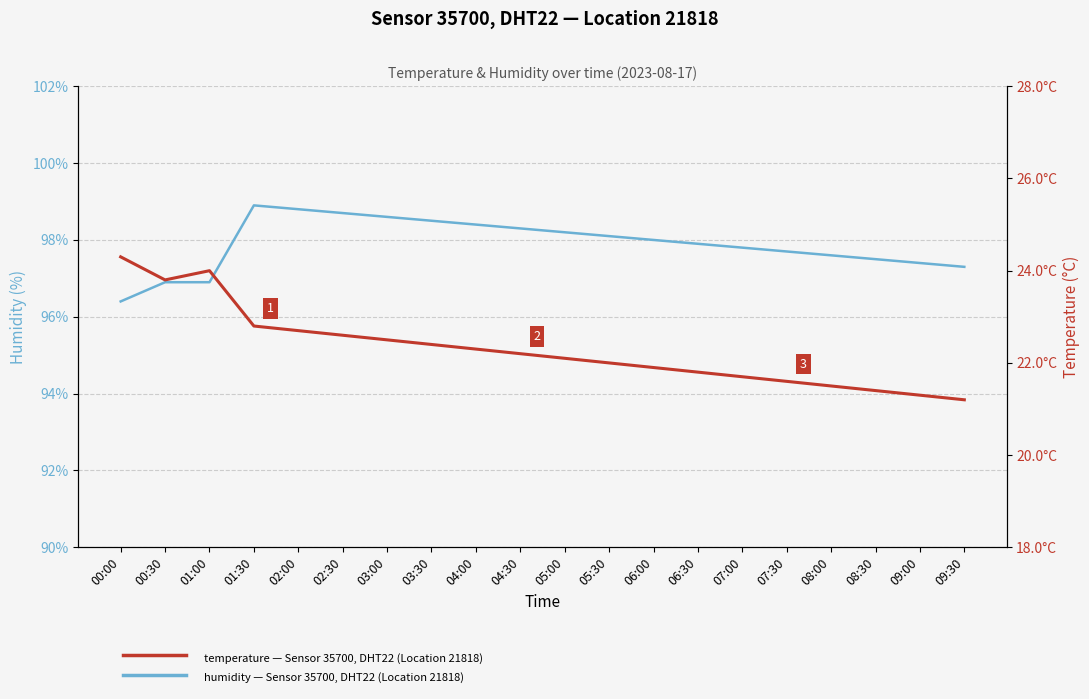

Reading left to right, list all the values displayed in this chart.

humidity: 96.4	96.9	96.9	98.9	98.8	98.7	98.6	98.5	98.4	98.3	98.2	98.1	98.0	97.9	97.8	97.7	97.6	97.5	97.4	97.3
temperature: 24.3	23.8	24.0	22.8	22.7	22.6	22.5	22.4	22.3	22.2	22.1	22.0	21.9	21.8	21.7	21.6	21.5	21.4	21.3	21.2